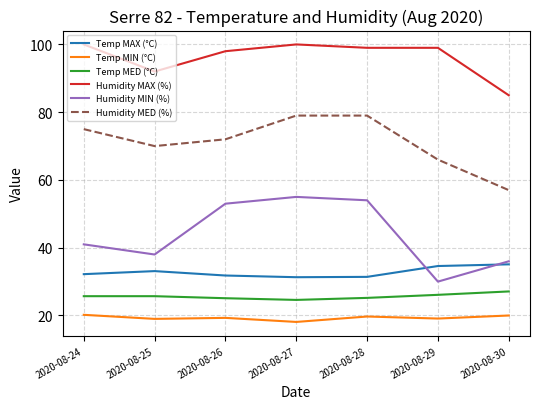

True or false: Temp MED (°C) has a value of 9.5 at 2020-08-29.

False